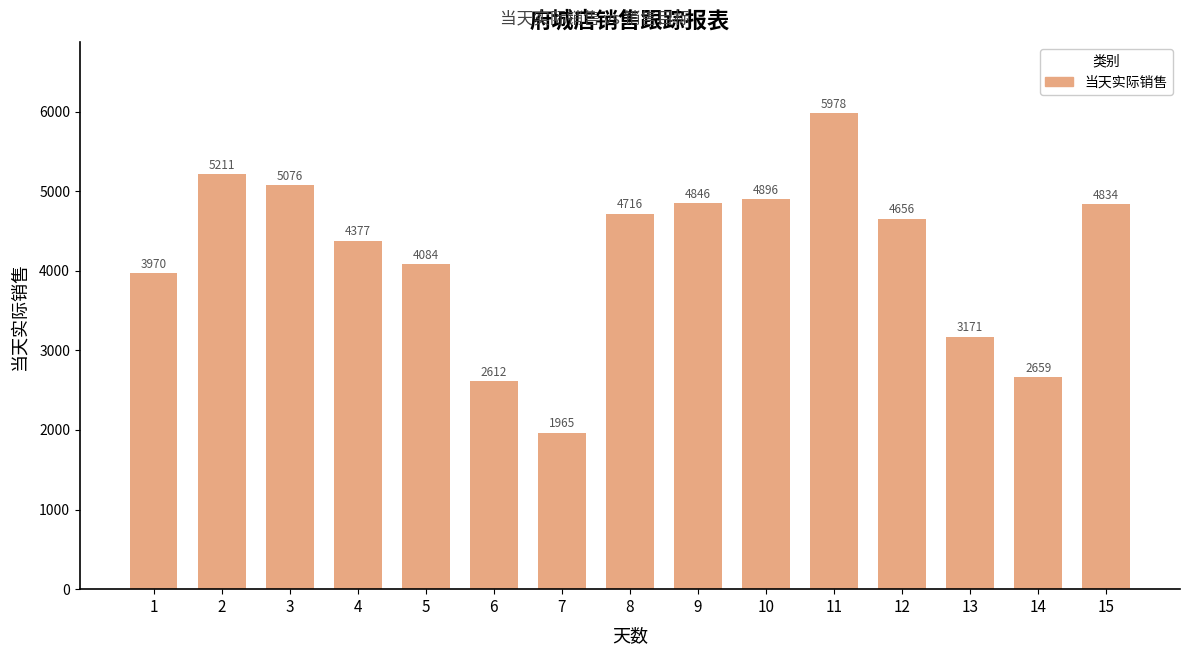

Are the bars horizontal?

No